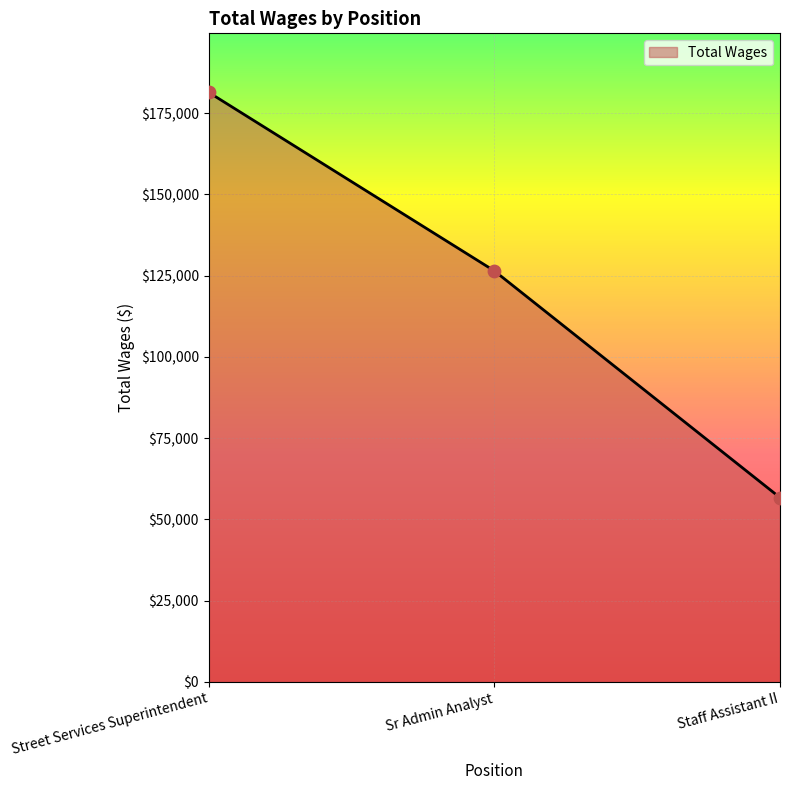

What is the change in value from Sr Admin Analyst to Staff Assistant II?

-69744